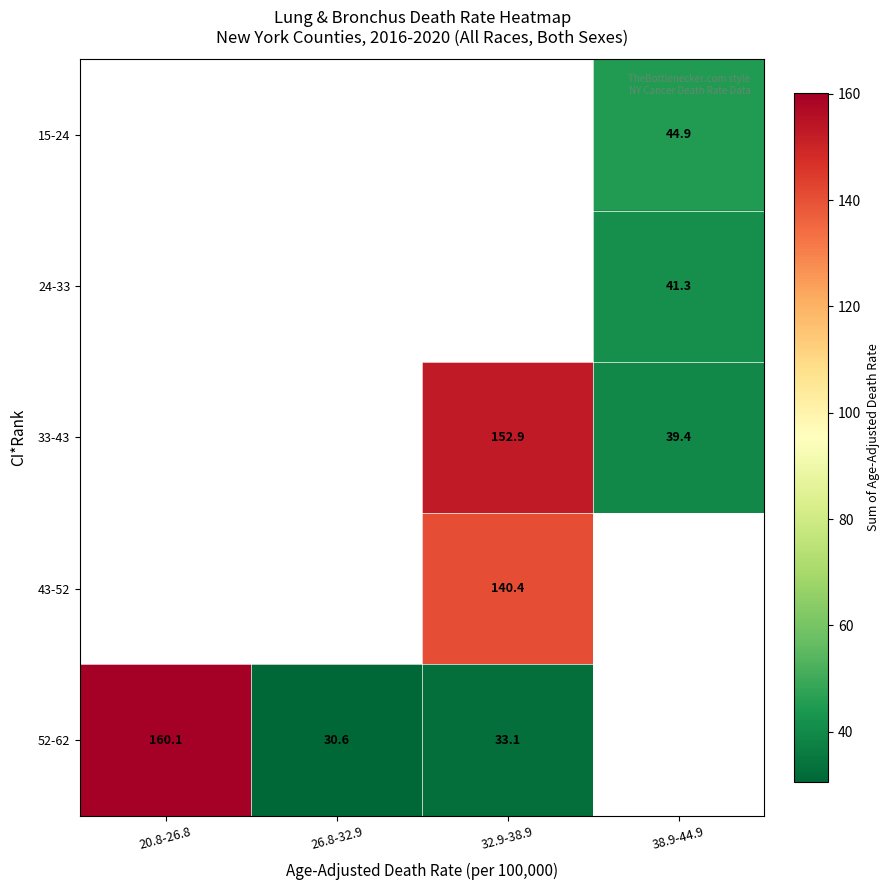

True or false: 24-33 has a value of 28.6 at 38.9-44.9.

False